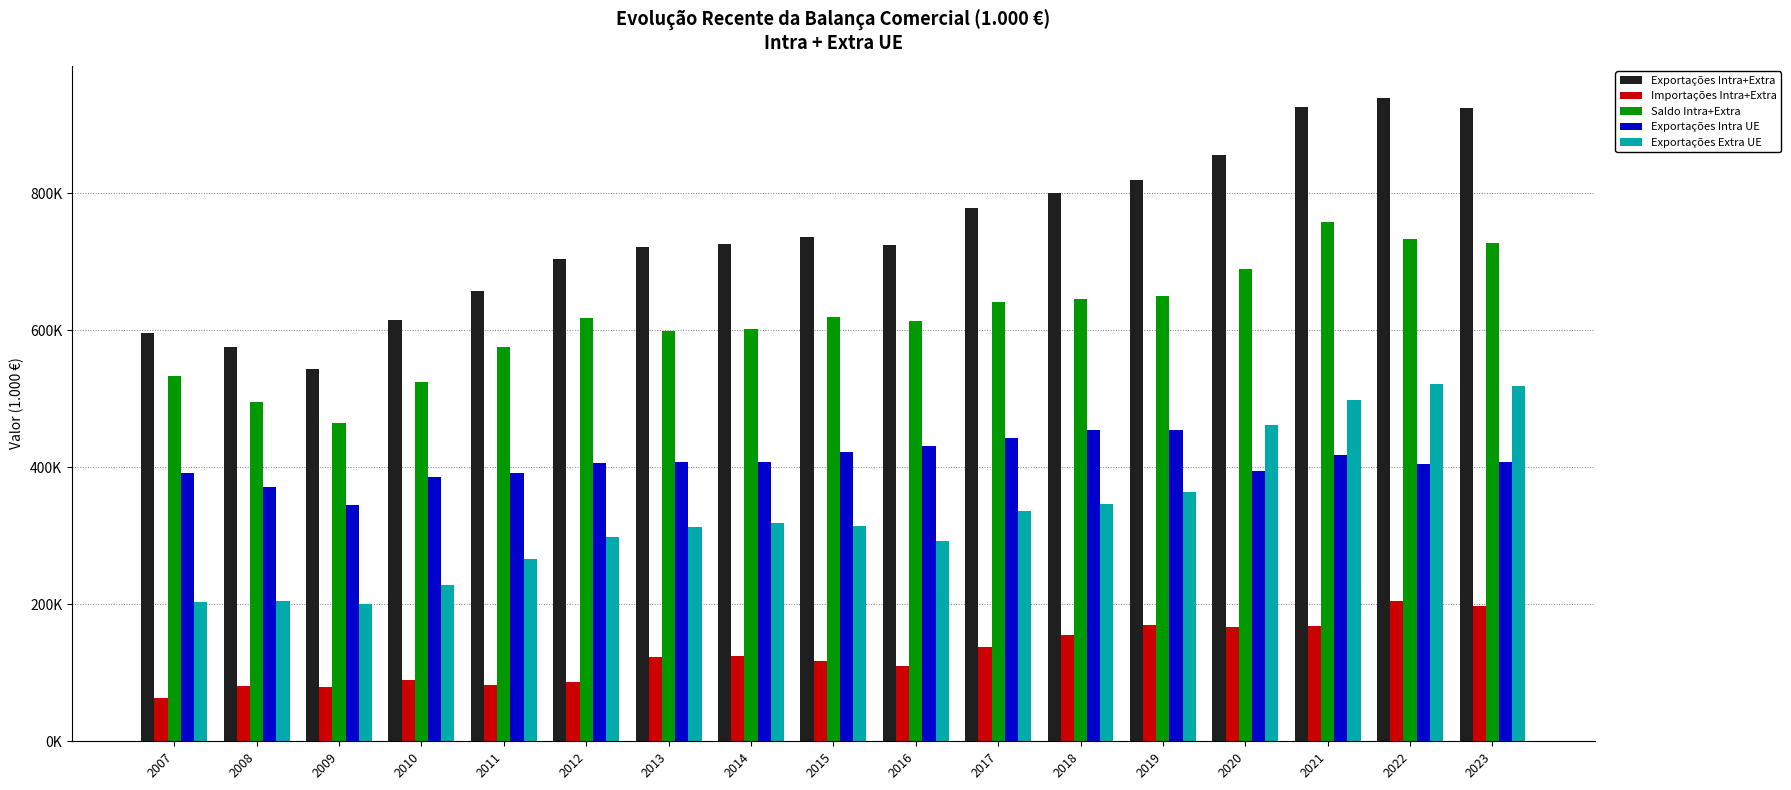

What is the lowest value of the Exportações Intra UE series?

344222.0